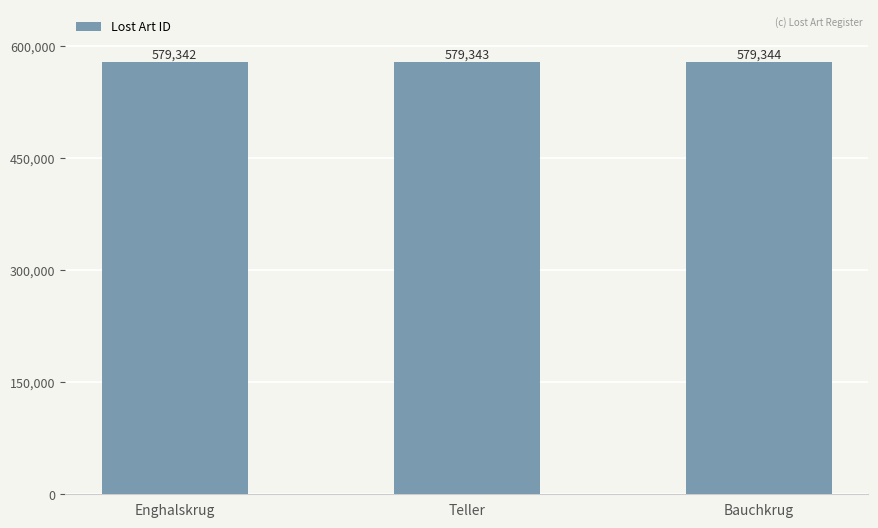

Reading left to right, transcribe all the data shown in this chart.

Enghalskrug=579342	Teller=579343	Bauchkrug=579344